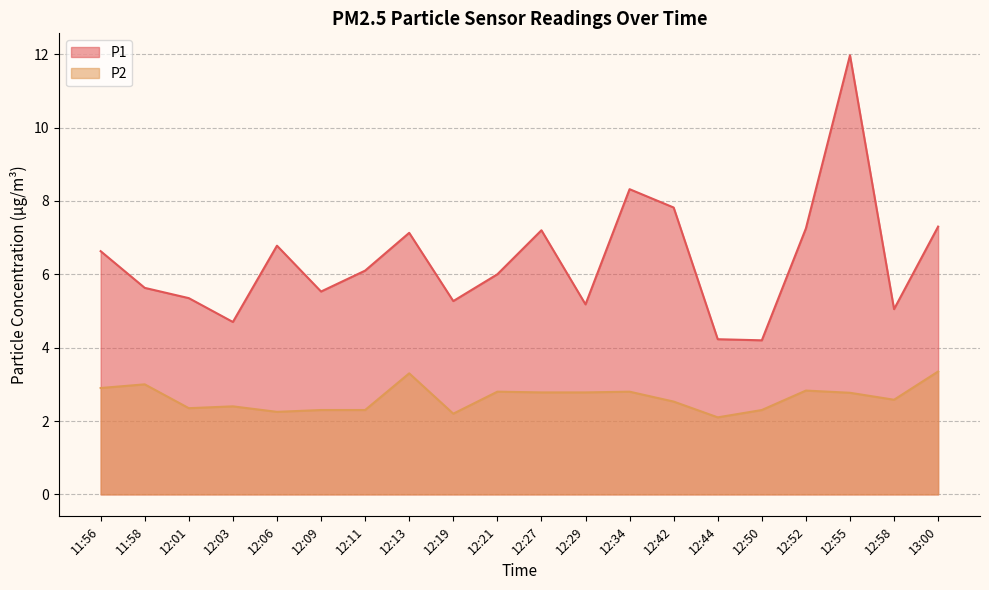

True or false: P1 and P2 intersect in this chart.

False